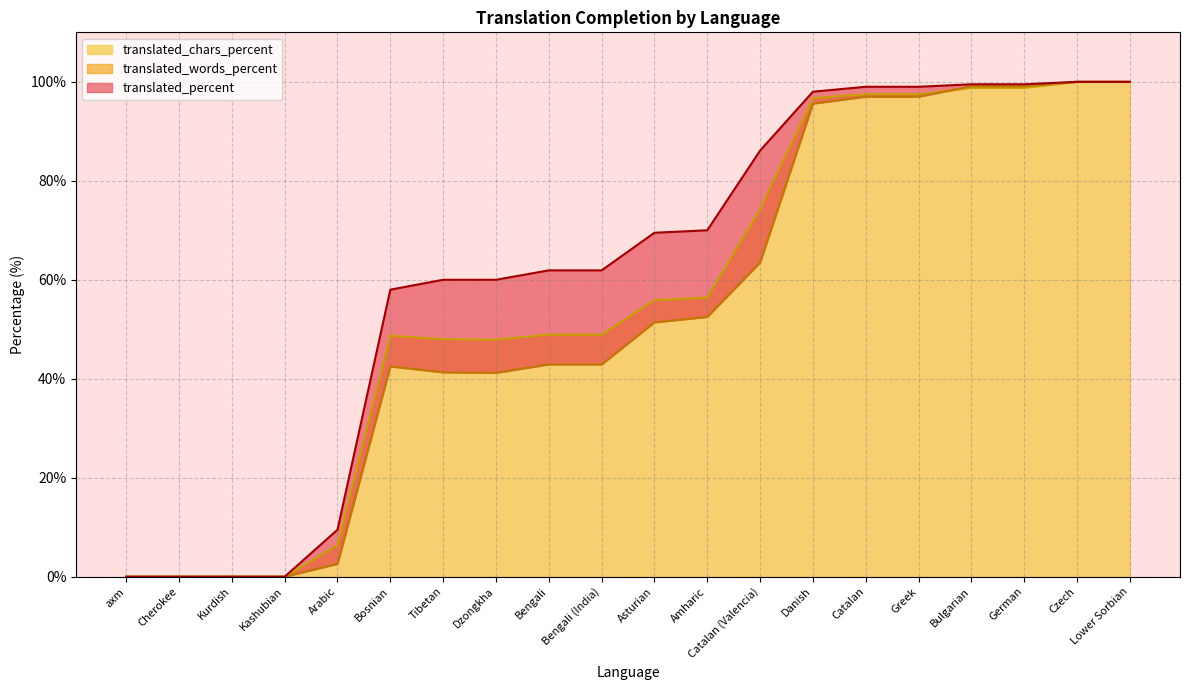

Which label corresponds to the smallest value in the chart?

axm